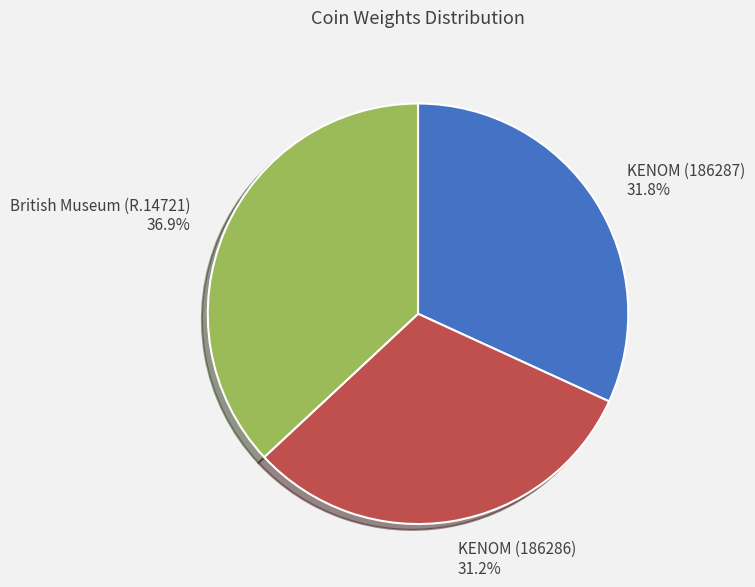

Which category has the biggest portion of the pie?

British Museum (R.14721)